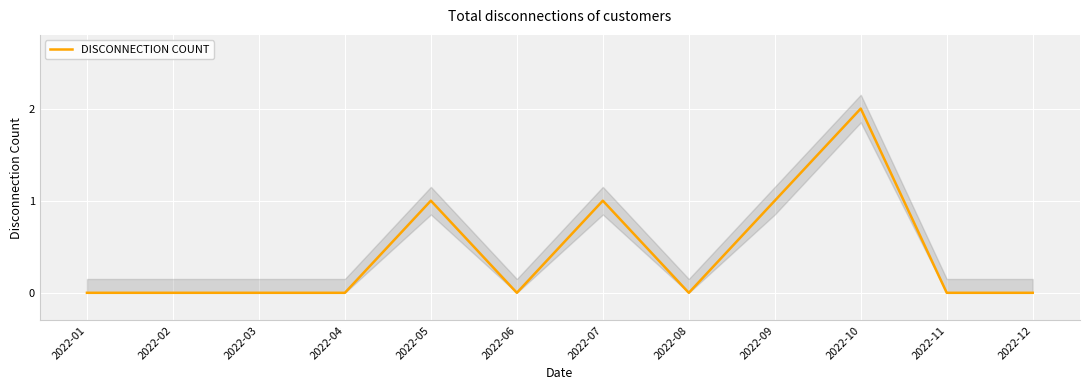

How many values are between 0 and 1?

11